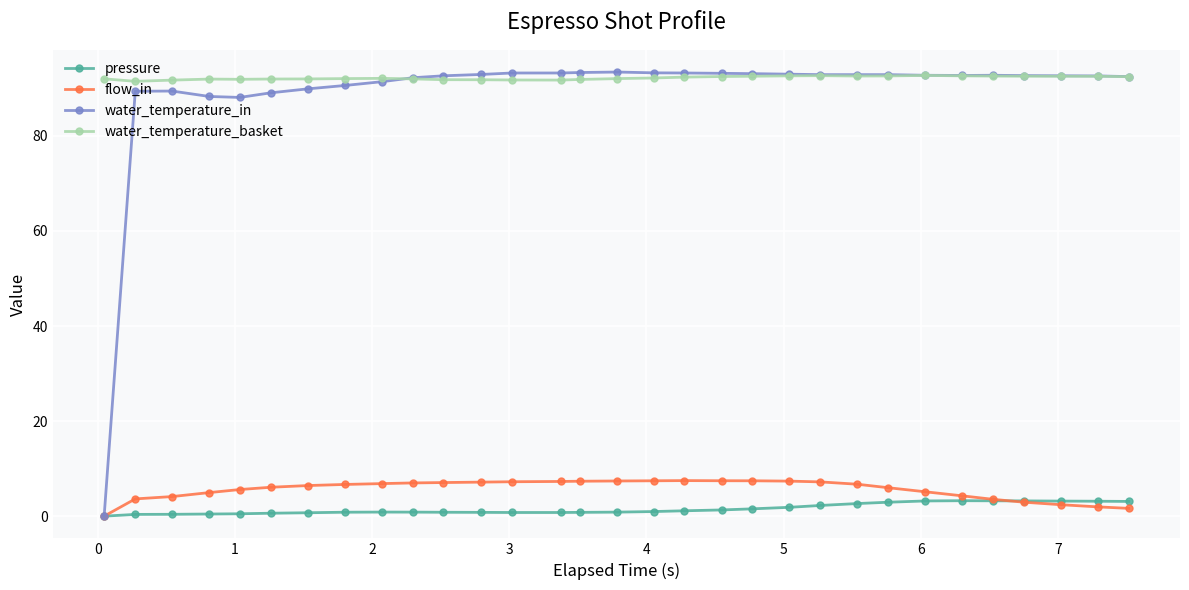

True or false: water_temperature_basket has more than 2 interior local peaks.

True